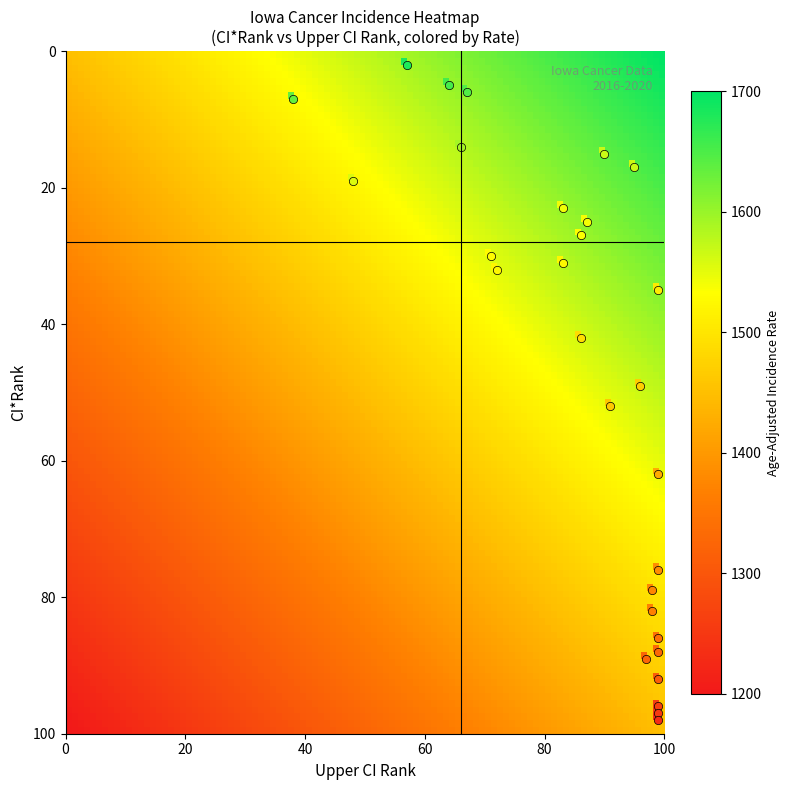

How many distinct data groups are displayed?

29